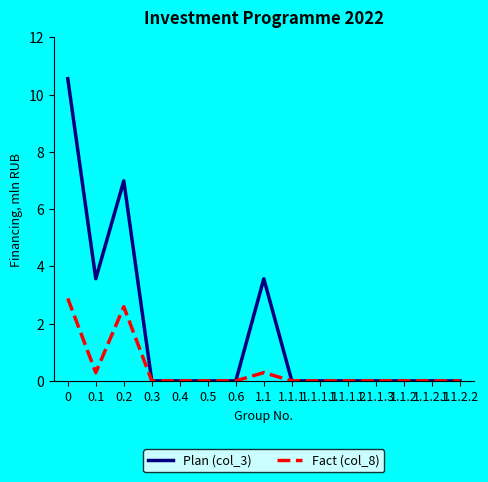

Which series has the largest range (max minus min)?

Plan (col_3)